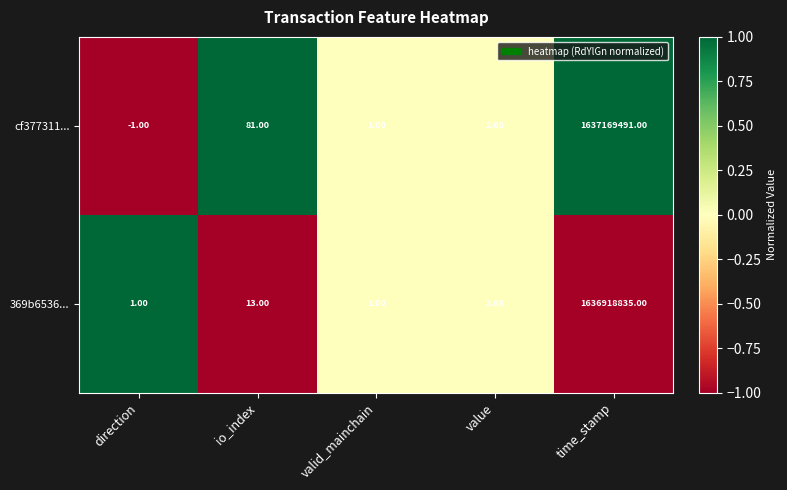

At which category does the chart reach its peak across all series?

time_stamp